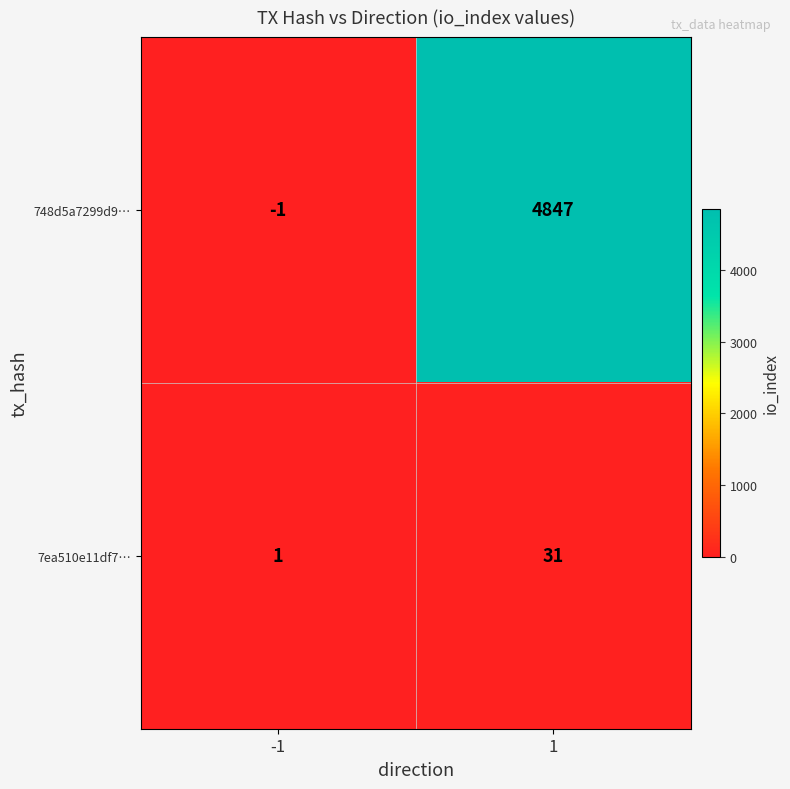

What is the difference between the highest and lowest values at 1?

4816